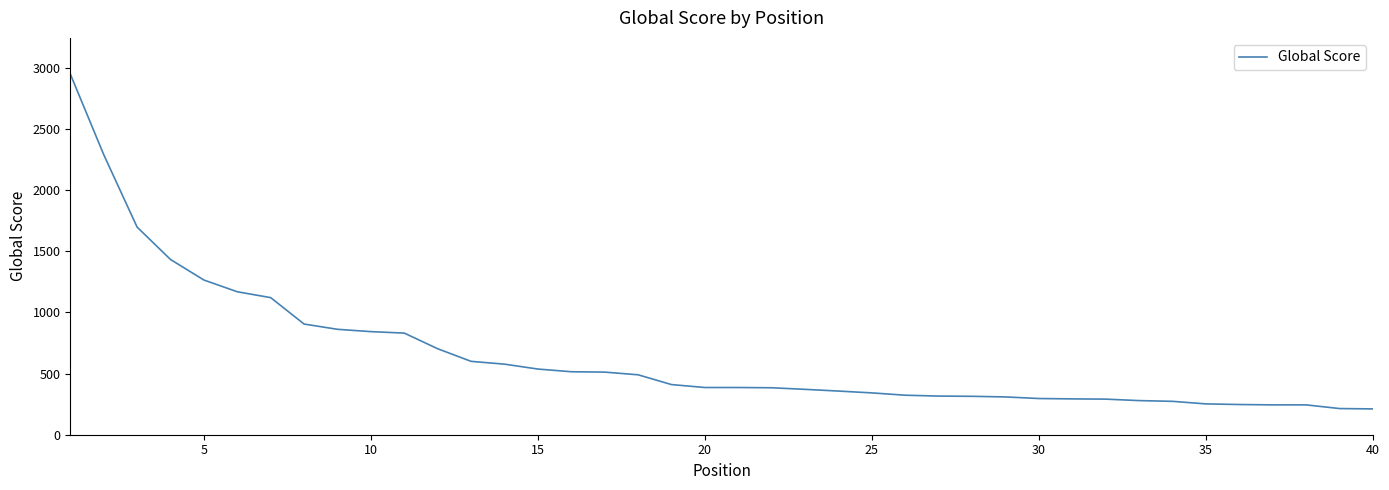

What is the maximum value shown in the chart?

2950